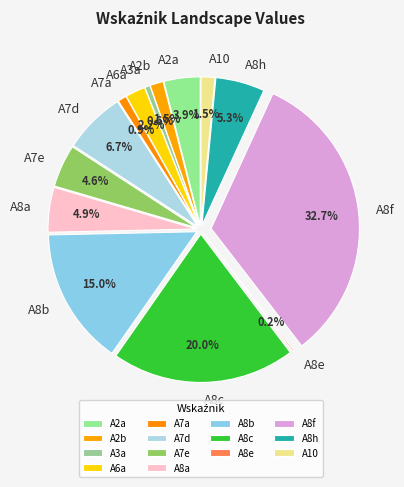

What is the smallest slice in the pie chart?

A8e